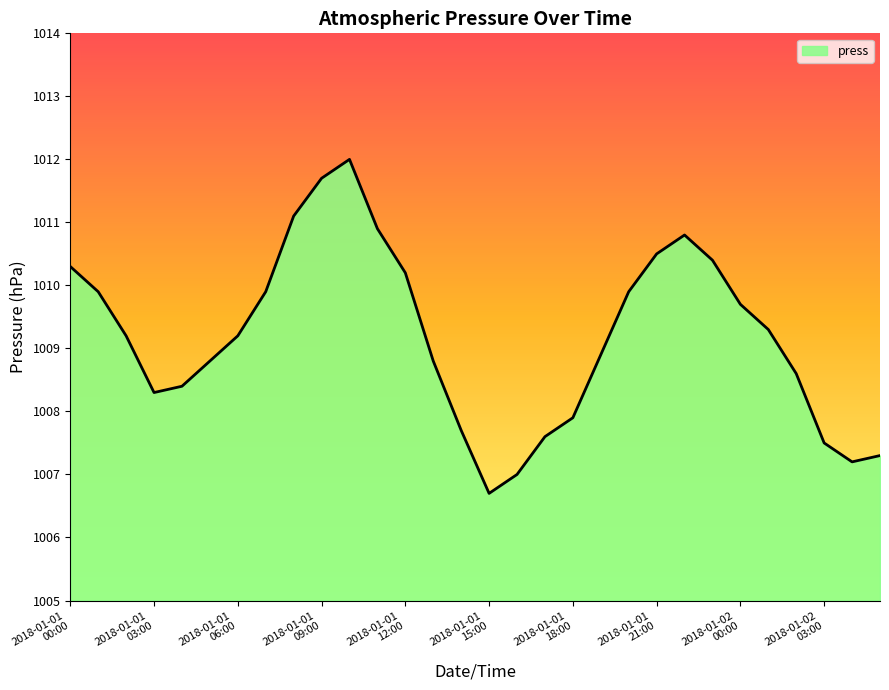

What is the smallest value displayed?

1006.7